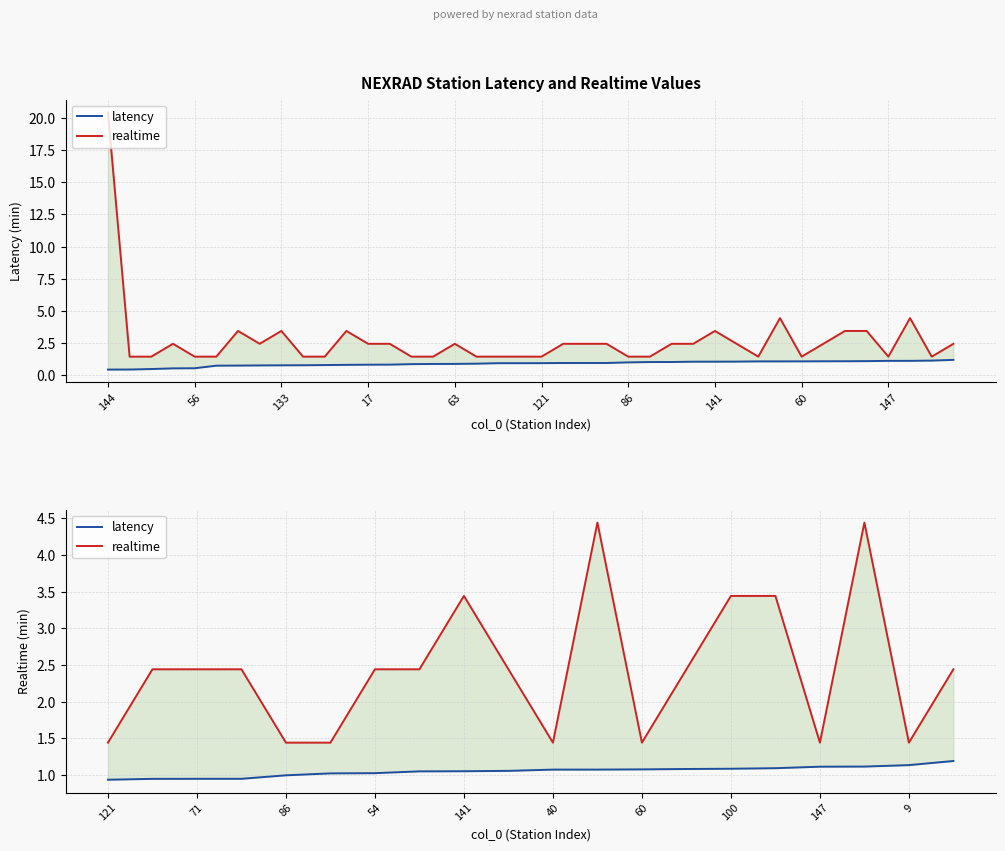

In realtime, how many points are higher than both neighbors (excluding endpoints)?

3